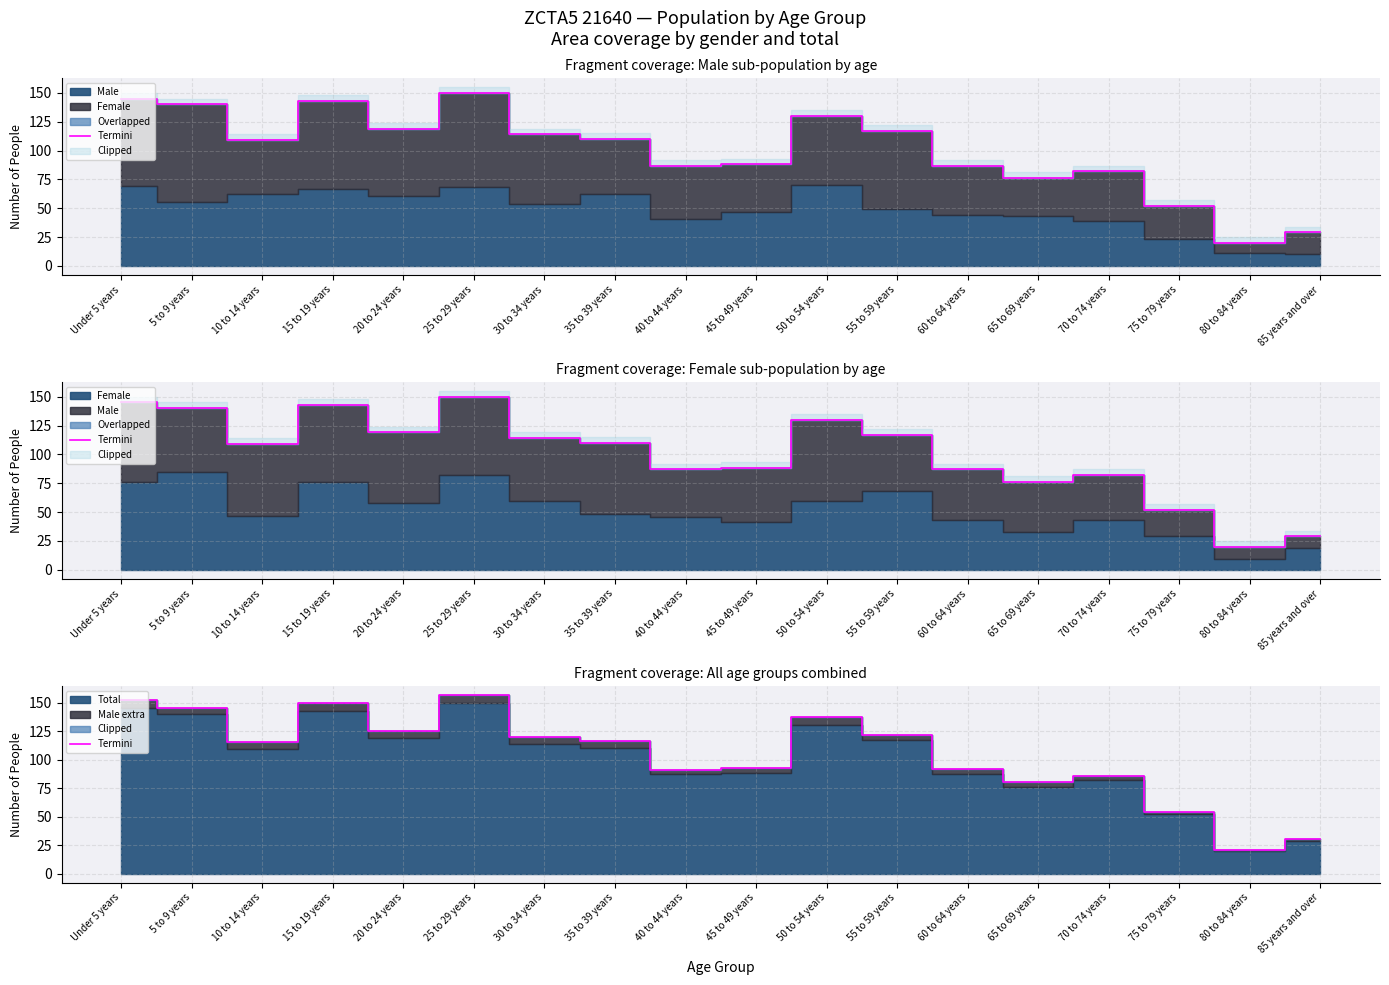

What is the change in value from 35 to 39 years to 50 to 54 years?

+20.8